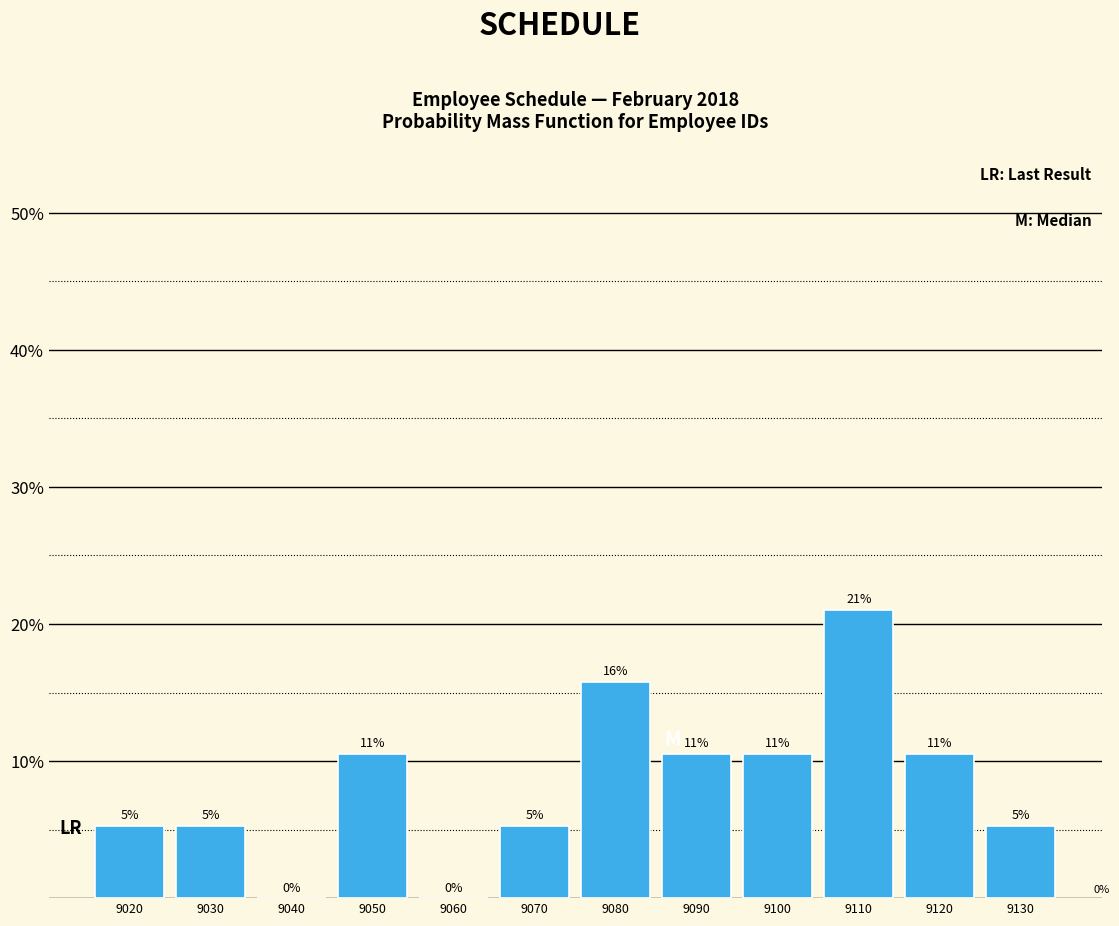

Are the bars horizontal?

No